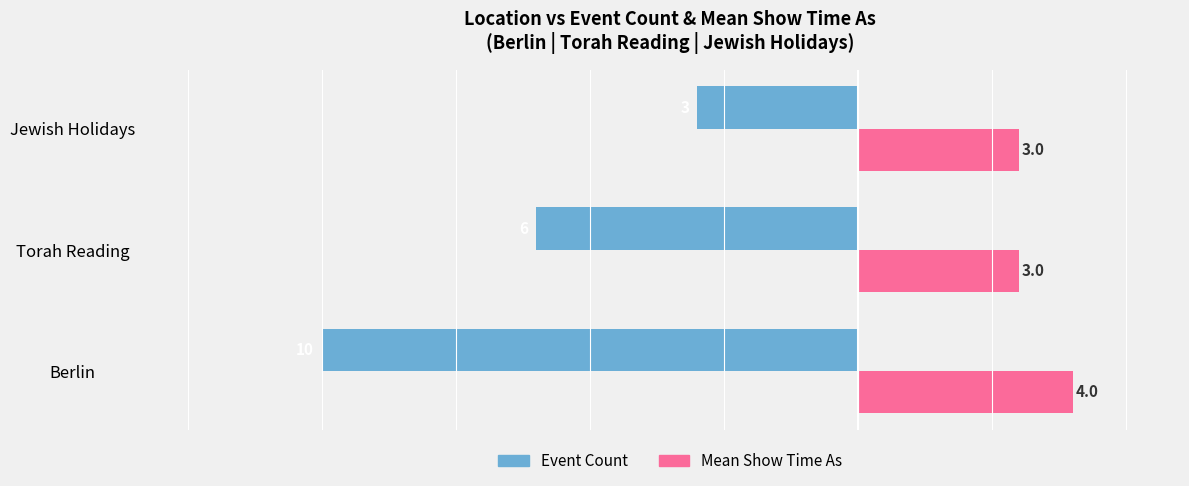

Which series has the largest range (max minus min)?

Event Count